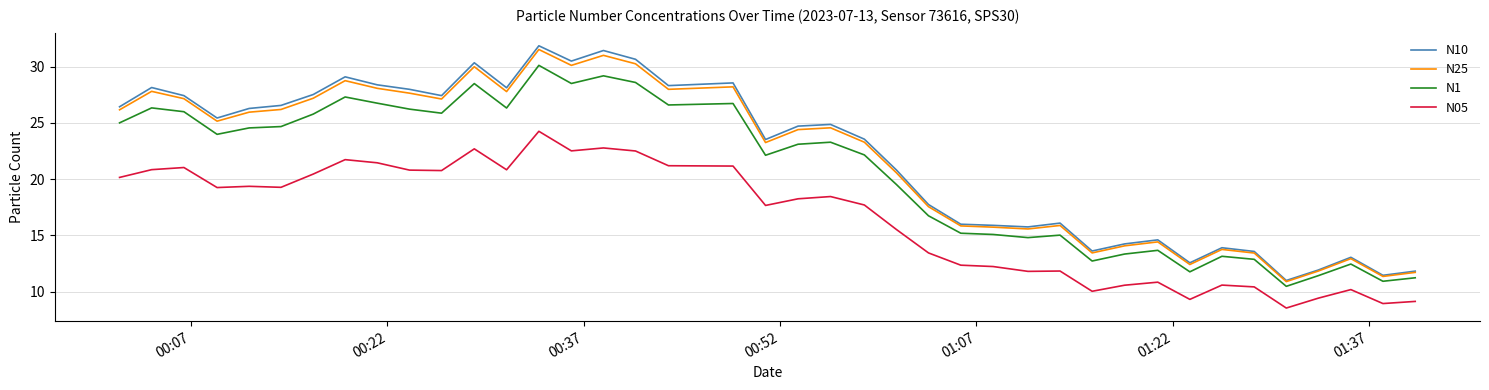

Count the number of data series in this chart.

4